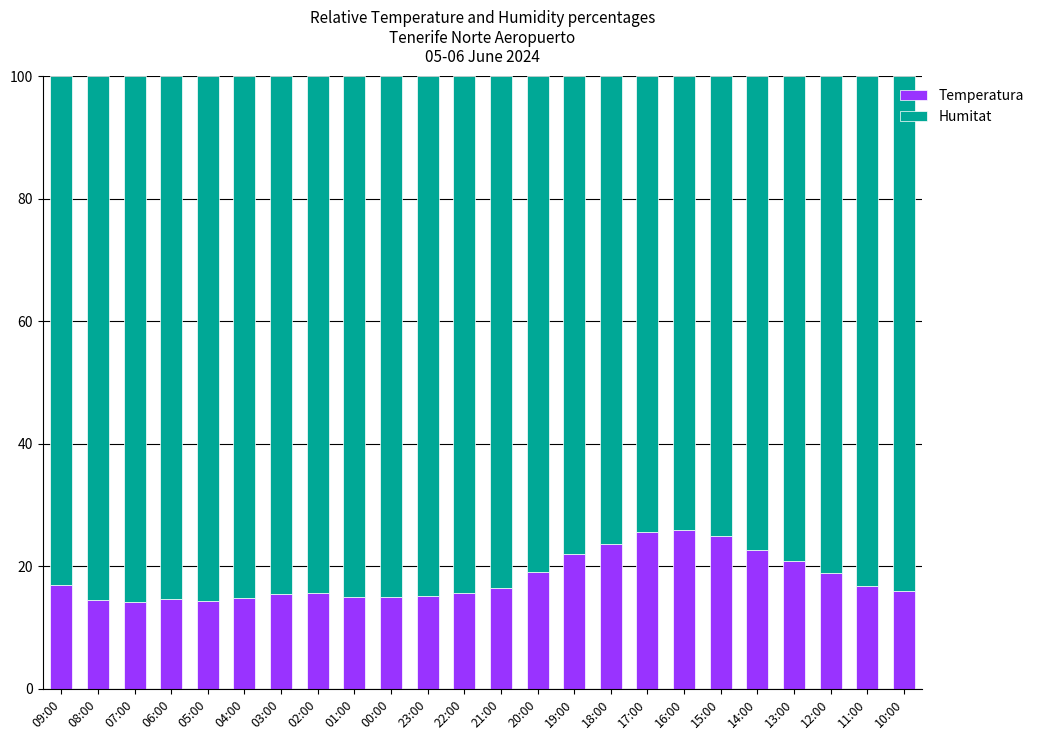

What is the sum of all Temperatura values?

433.9